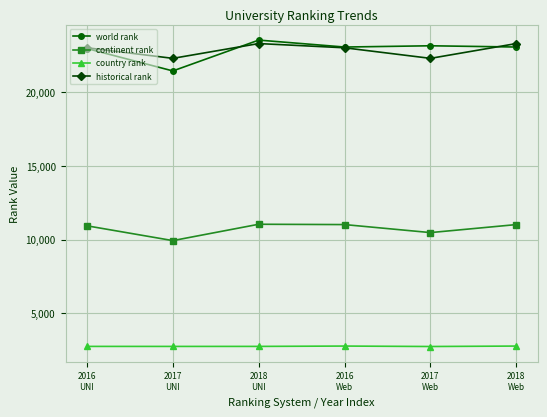

Which series has the widest spread of values?

world rank